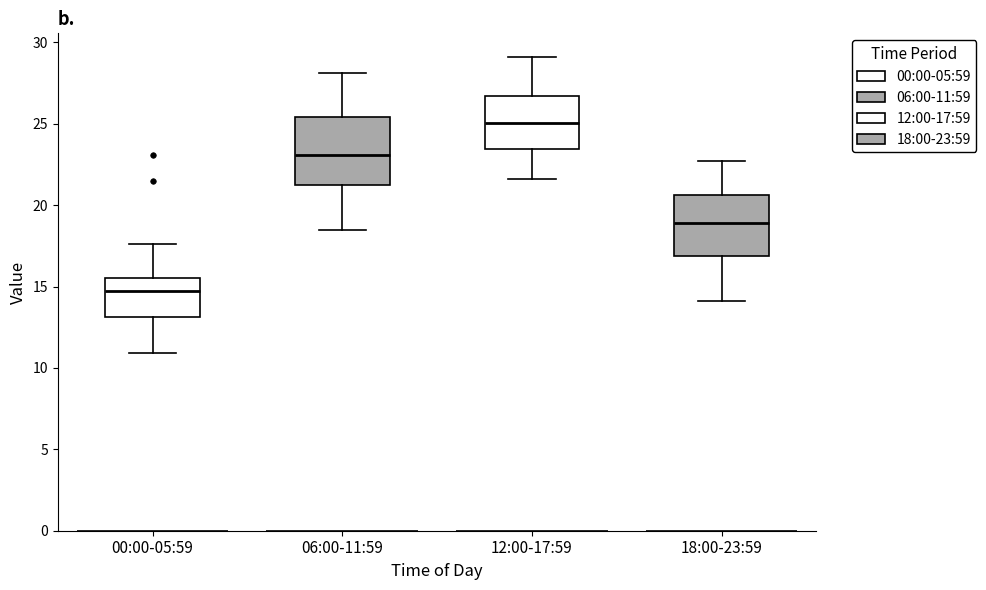

Which box's median line is the lowest?

00:00-05:59